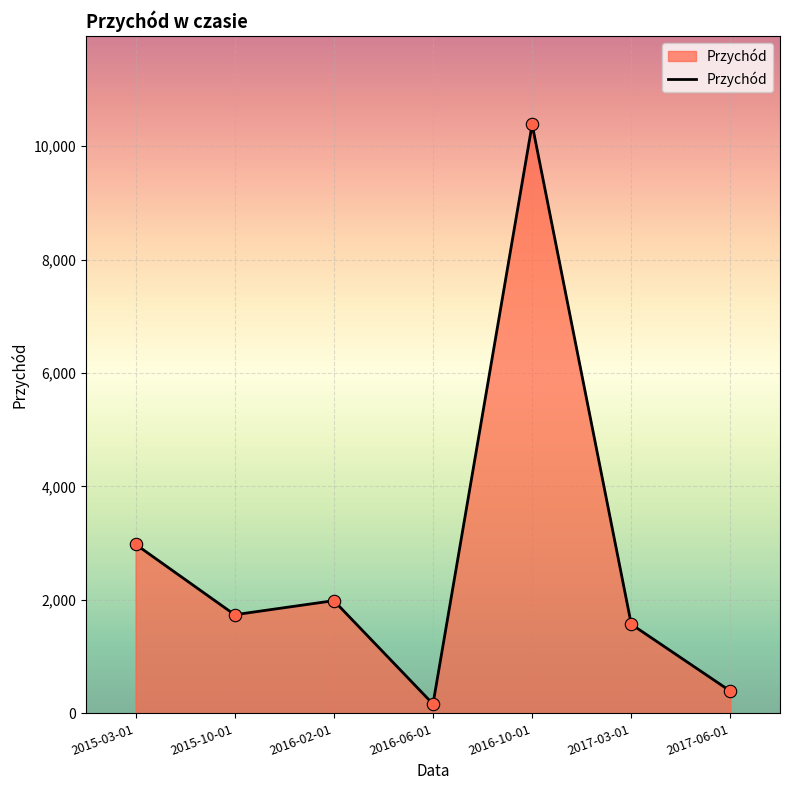

What is the change in value from 2017-03-01 to 2017-06-01?

-1179.9